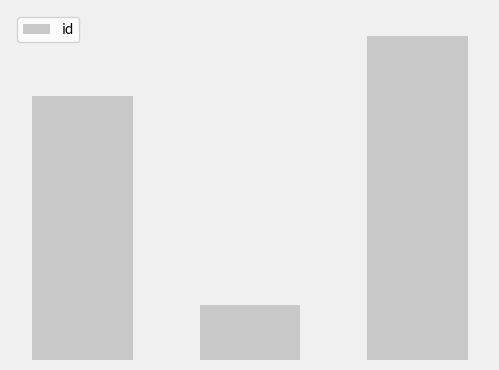

Which category has the lowest value across all series?

1